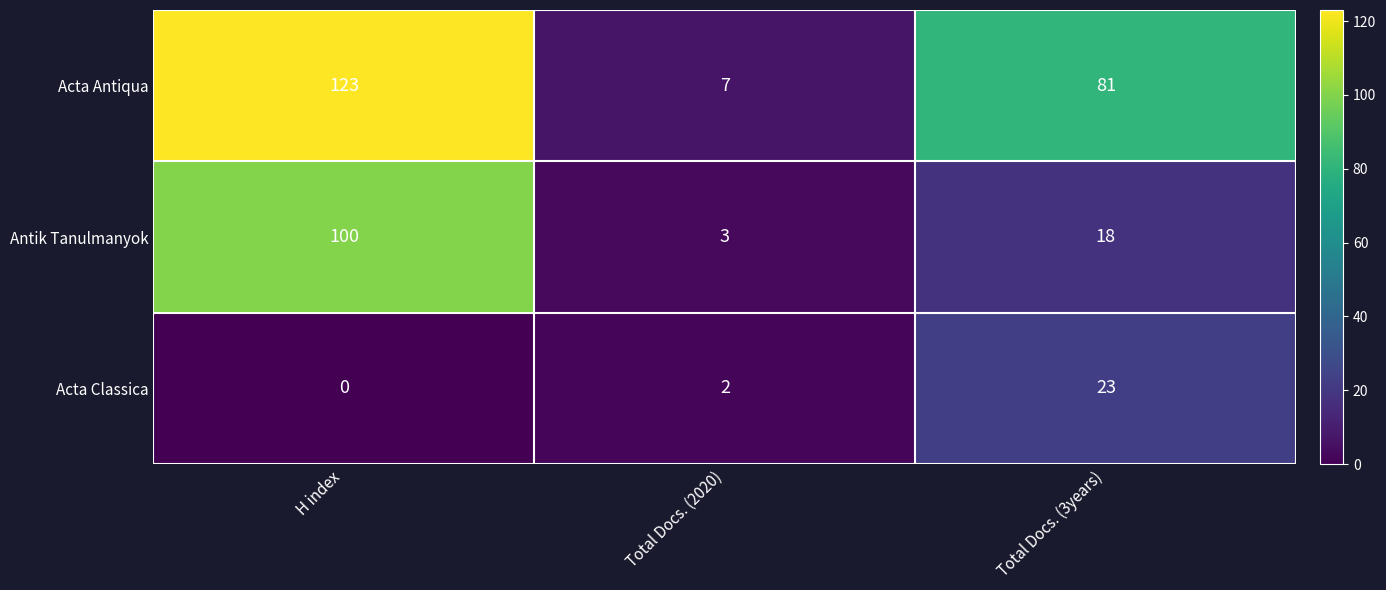

Reading left to right, what are all the values shown in this chart?

Acta Antiqua: 123	7	81
Antik Tanulmanyok: 100	3	18
Acta Classica: 0	2	23